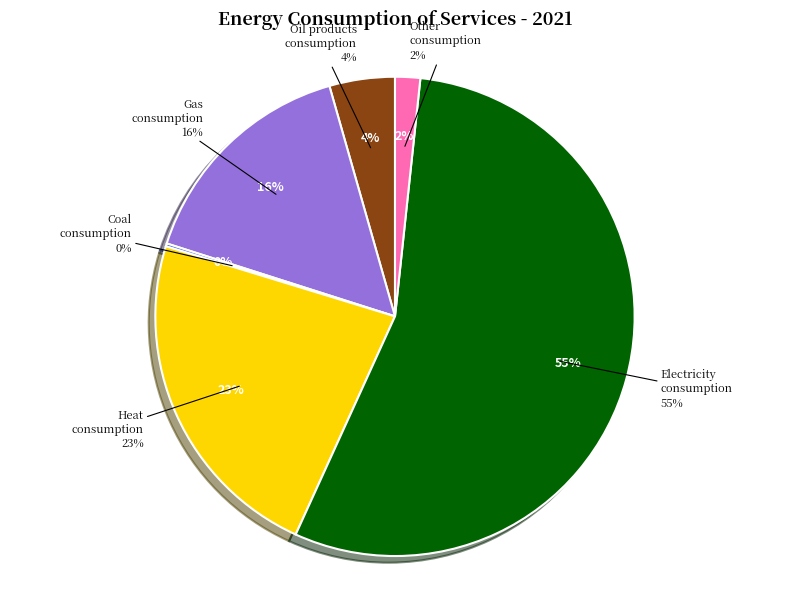

Count the number of slices in the pie.

6